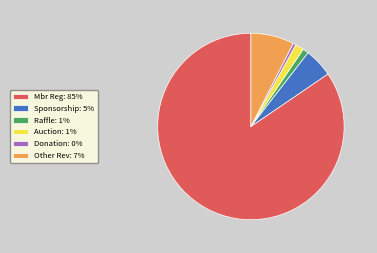

The Sponsorship: 5% slice represents 5% of the pie. True or false?

True